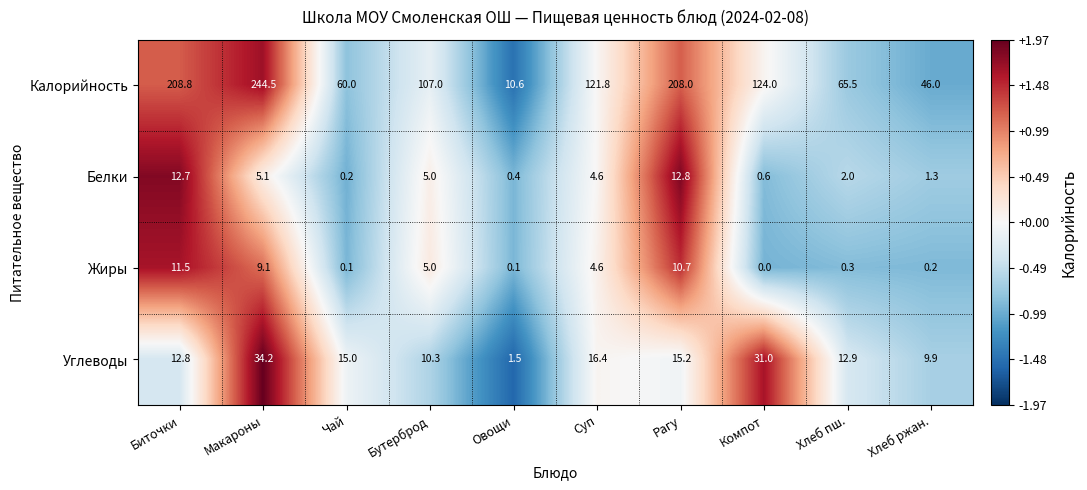

Between Биточки and Рагу, which series saw the biggest shift?

Углеводы